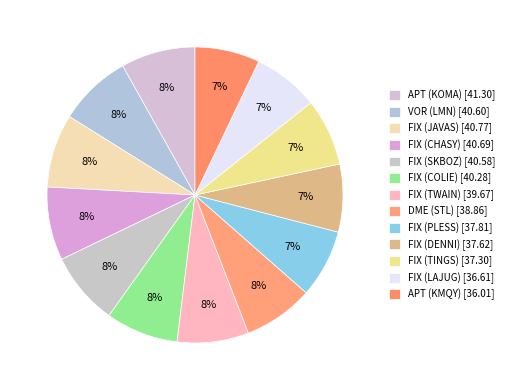

How many segments does this pie chart have?

13